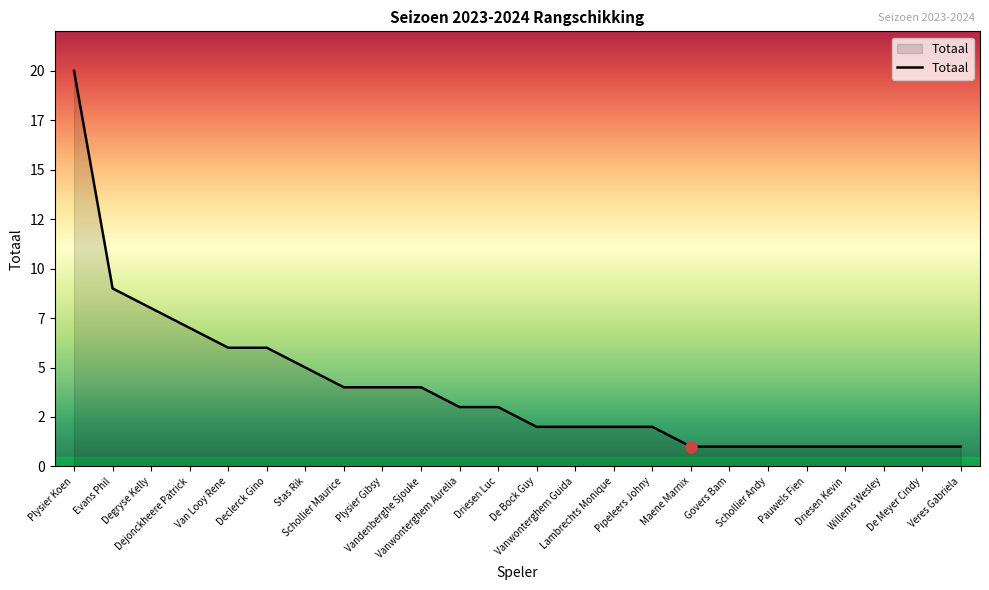

True or false: the data shows 3 at Vanwonterghem Guida.

False